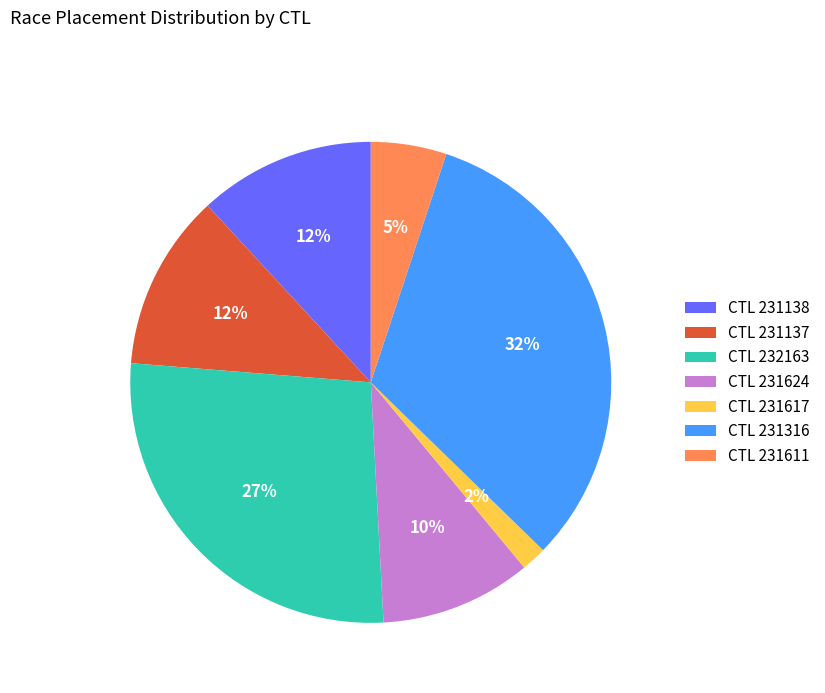

Which category has the smallest portion of the pie?

CTL 231617